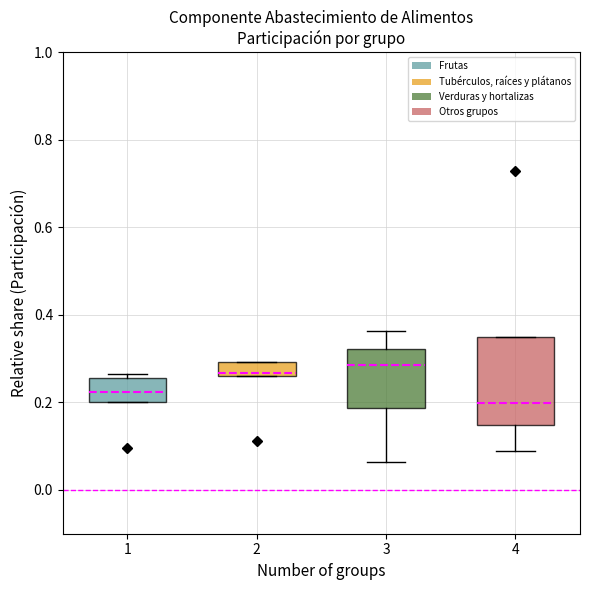

Where is the upper edge of the box at x = 1 on the y-axis? The values are not printed on the chart, so give them approximately, as read against the axis.

0.26